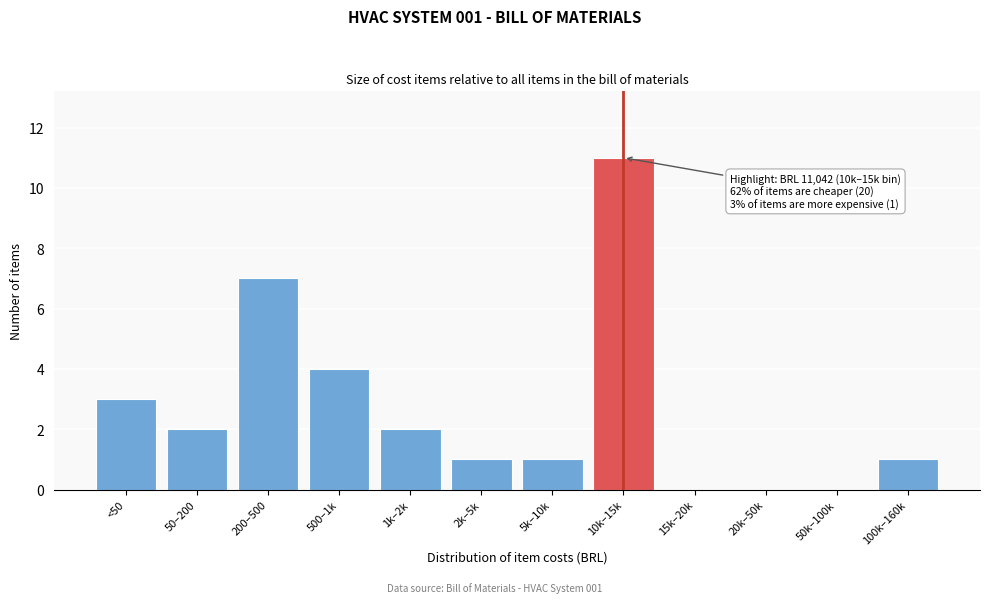

Reading right to left, list all the values displayed in this chart.

100k–160k=1	50k–100k=0	20k–50k=0	15k–20k=0	10k–15k=11	5k–10k=1	2k–5k=1	1k–2k=2	500–1k=4	200–500=7	50–200=2	<50=3